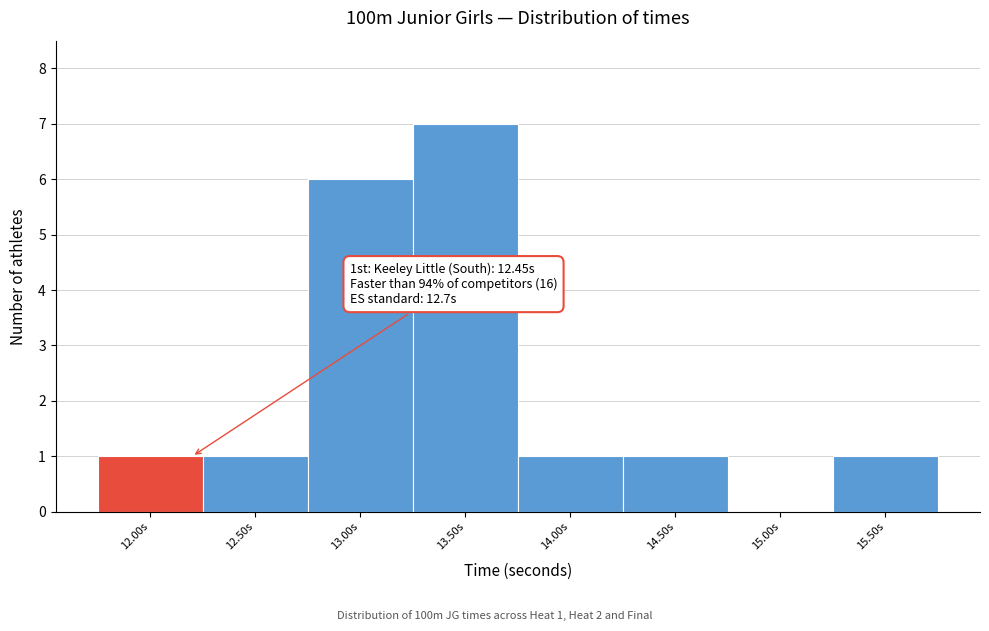

Reading left to right, what are all the values shown in this chart?

12.00s=1	12.50s=1	13.00s=6	13.50s=7	14.00s=1	14.50s=1	15.00s=0	15.50s=1